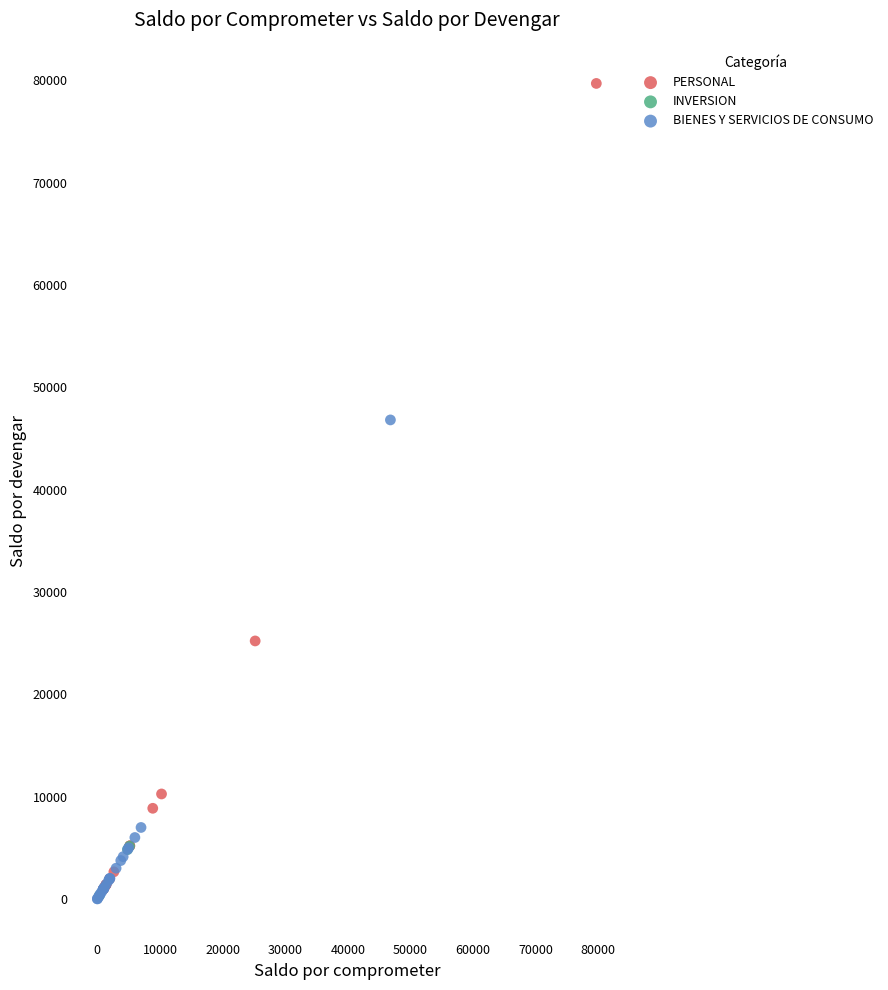

Which series has the largest Y range (max minus min)?

PERSONAL